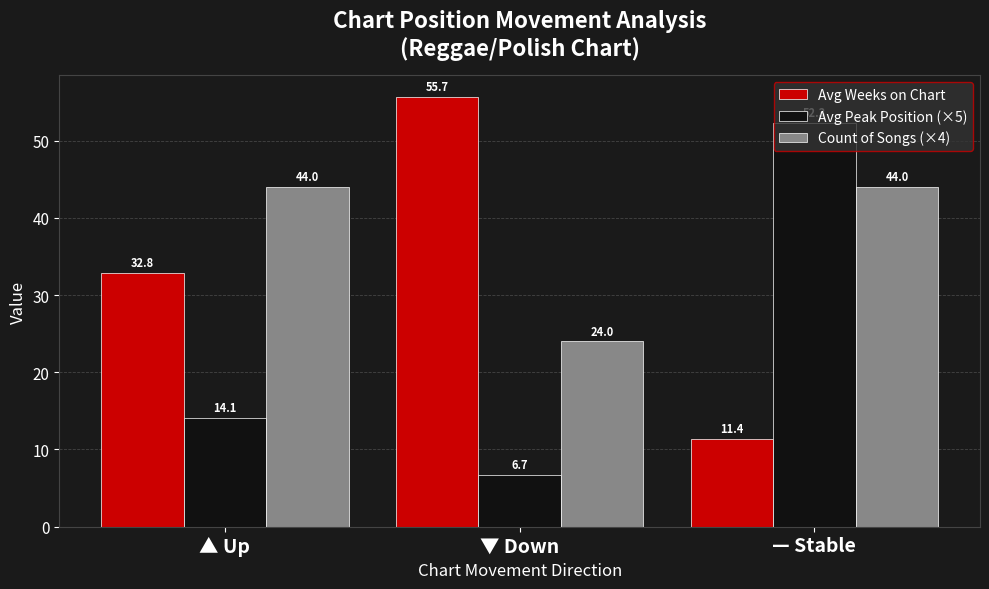

At which label does Avg Peak Position (×5) first exceed 14?

▲ Up